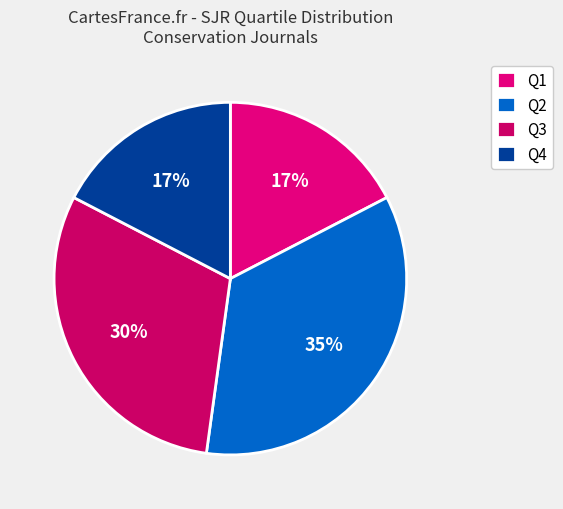

Which has a higher value, Q2 or Q4?

Q2